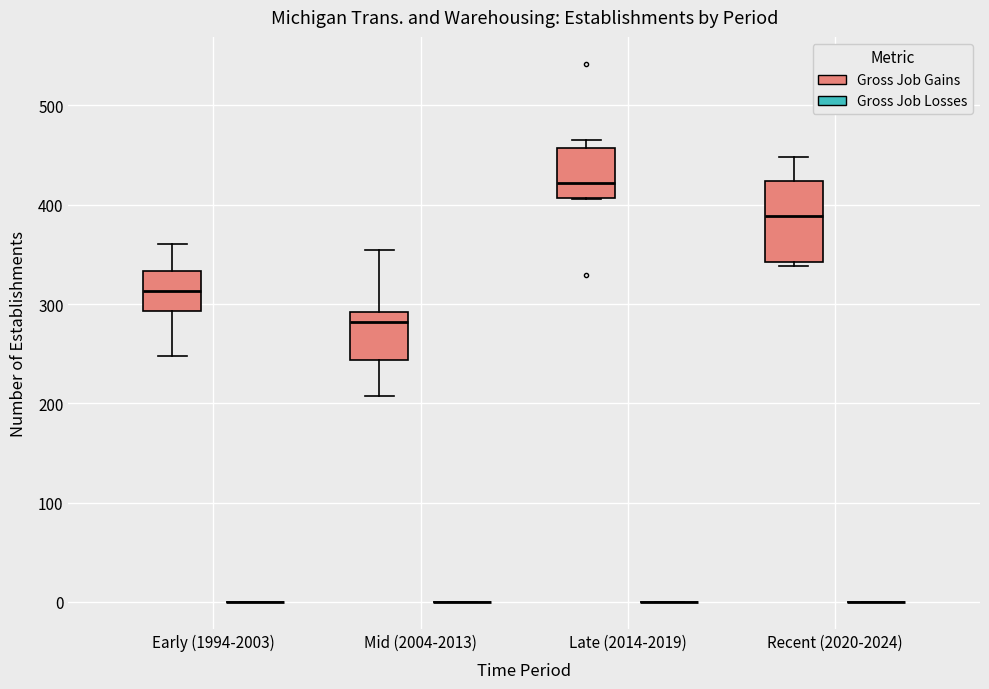

Which box is the tallest, from its lower edge to its upper edge?

Recent (2020-2024) (Gross Job Gains)